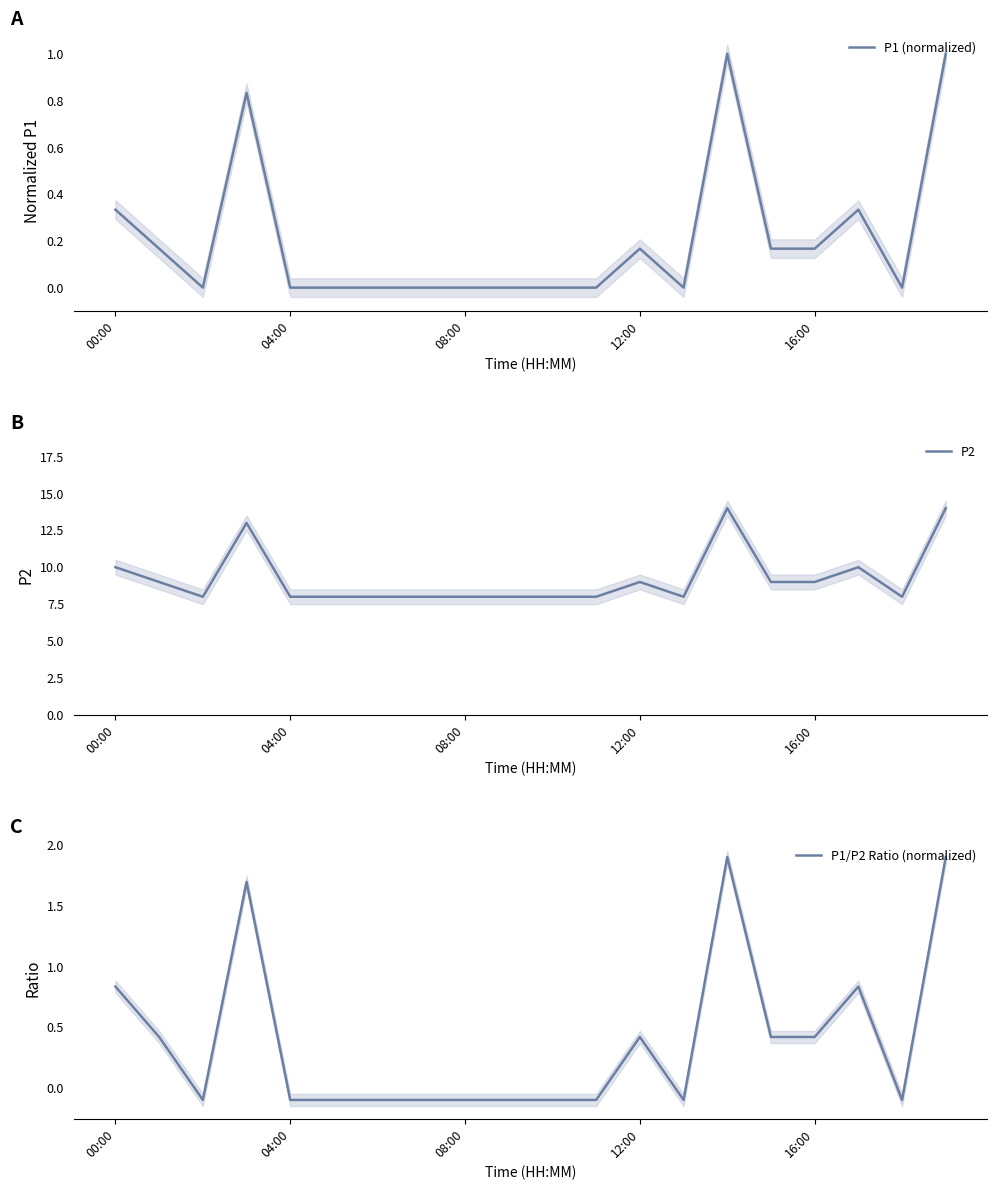

What is the difference between the second highest and minimum values in the P2 series?

6